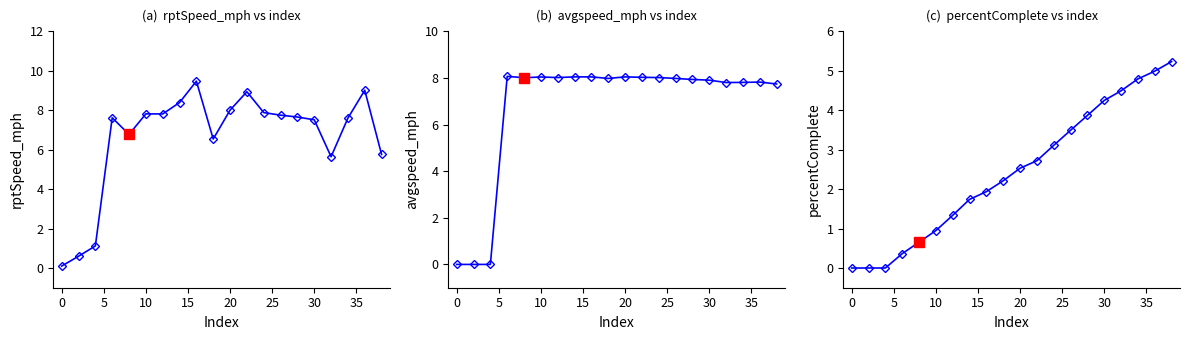

Is the value of percentComplete at 16 greater than the value of rptSpeed_mph at 12?

No